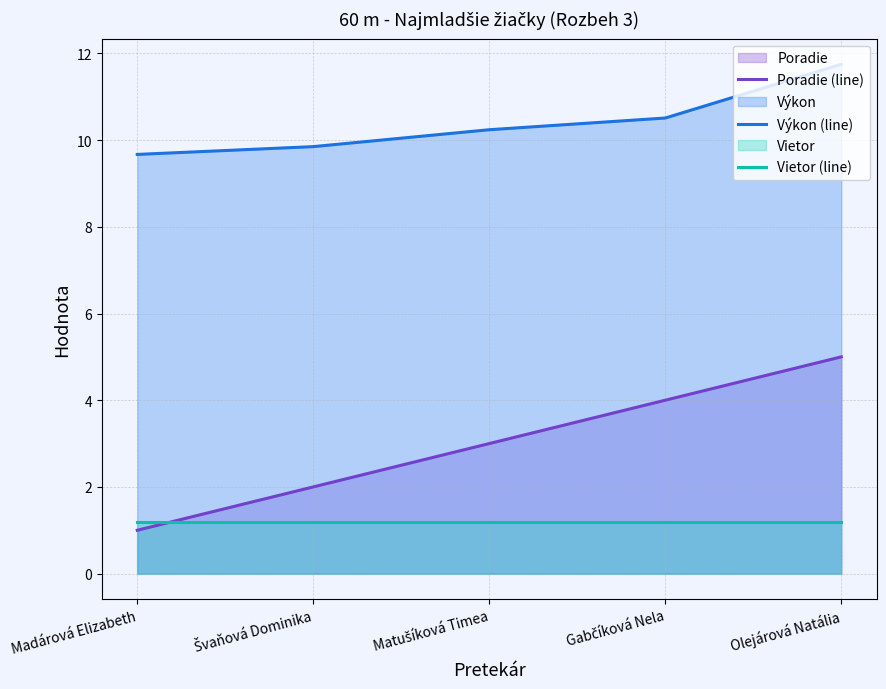

Which category has the highest value in the Poradie (line) series?

Olejárová Natália